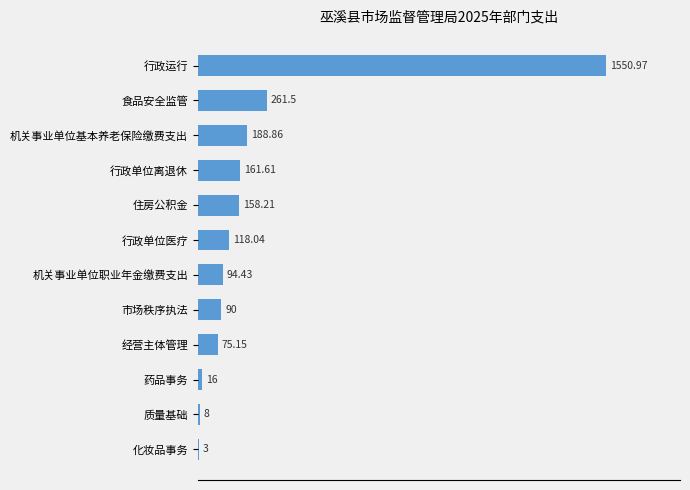

Which has a higher value, 机关事业单位基本养老保险缴费支出 or 药品事务?

机关事业单位基本养老保险缴费支出